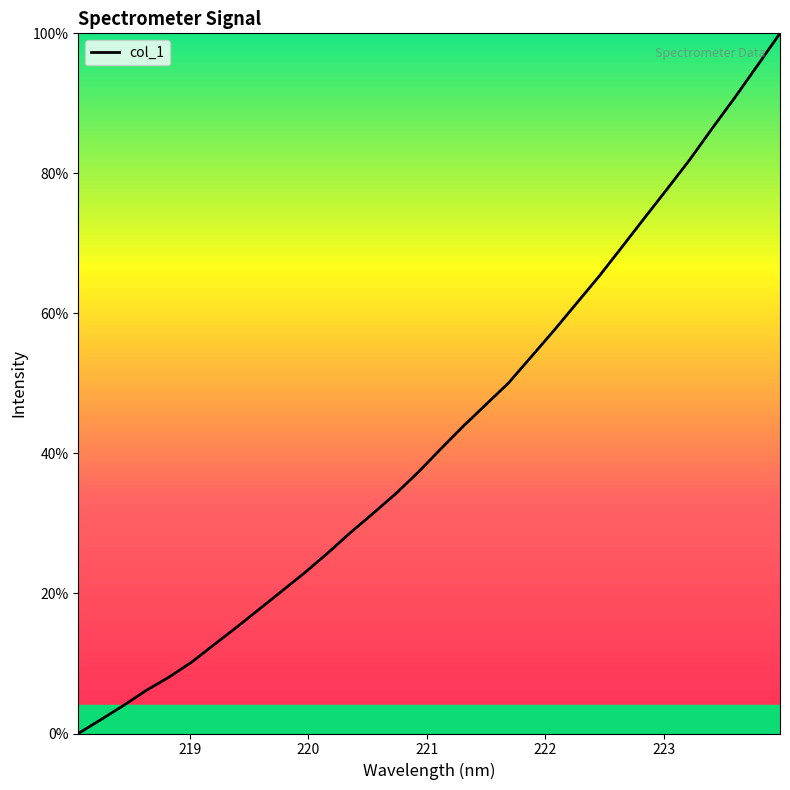

Reading left to right, list all the values displayed in this chart.

0.0	2.0	4.0	6.2	8.0	10.2	12.7	15.2	17.8	20.4	23.0	25.7	28.7	31.4	34.2	37.3	40.6	43.9	47.0	50.1	53.8	57.5	61.4	65.3	69.4	73.6	77.7	81.9	86.4	90.8	95.4	100.0